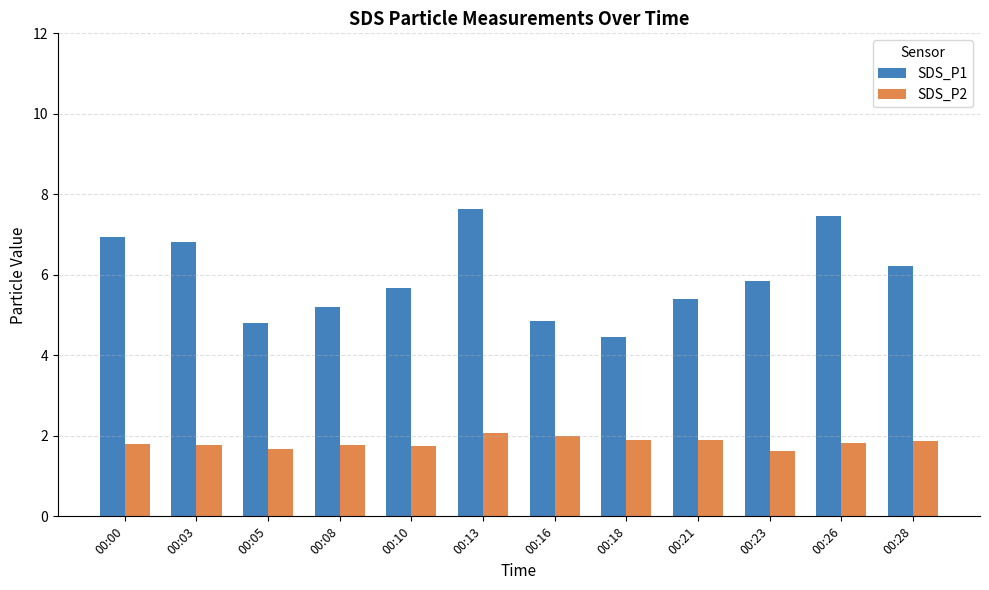

What is the total value across all series at 00:23?

7.5